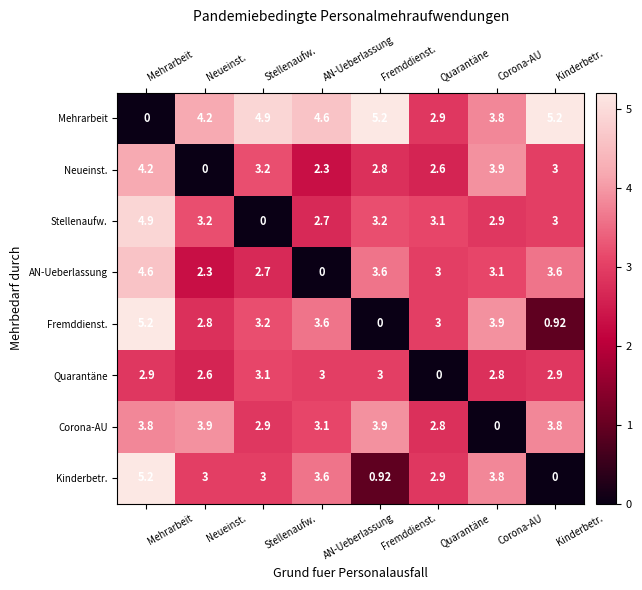

At Fremddienst., list the series in order from largest to smallest.

Mehrarbeit, Corona-AU, AN-Ueberlassung, Stellenaufw., Quarantäne, Neueinst., Kinderbetr., Fremddienst.